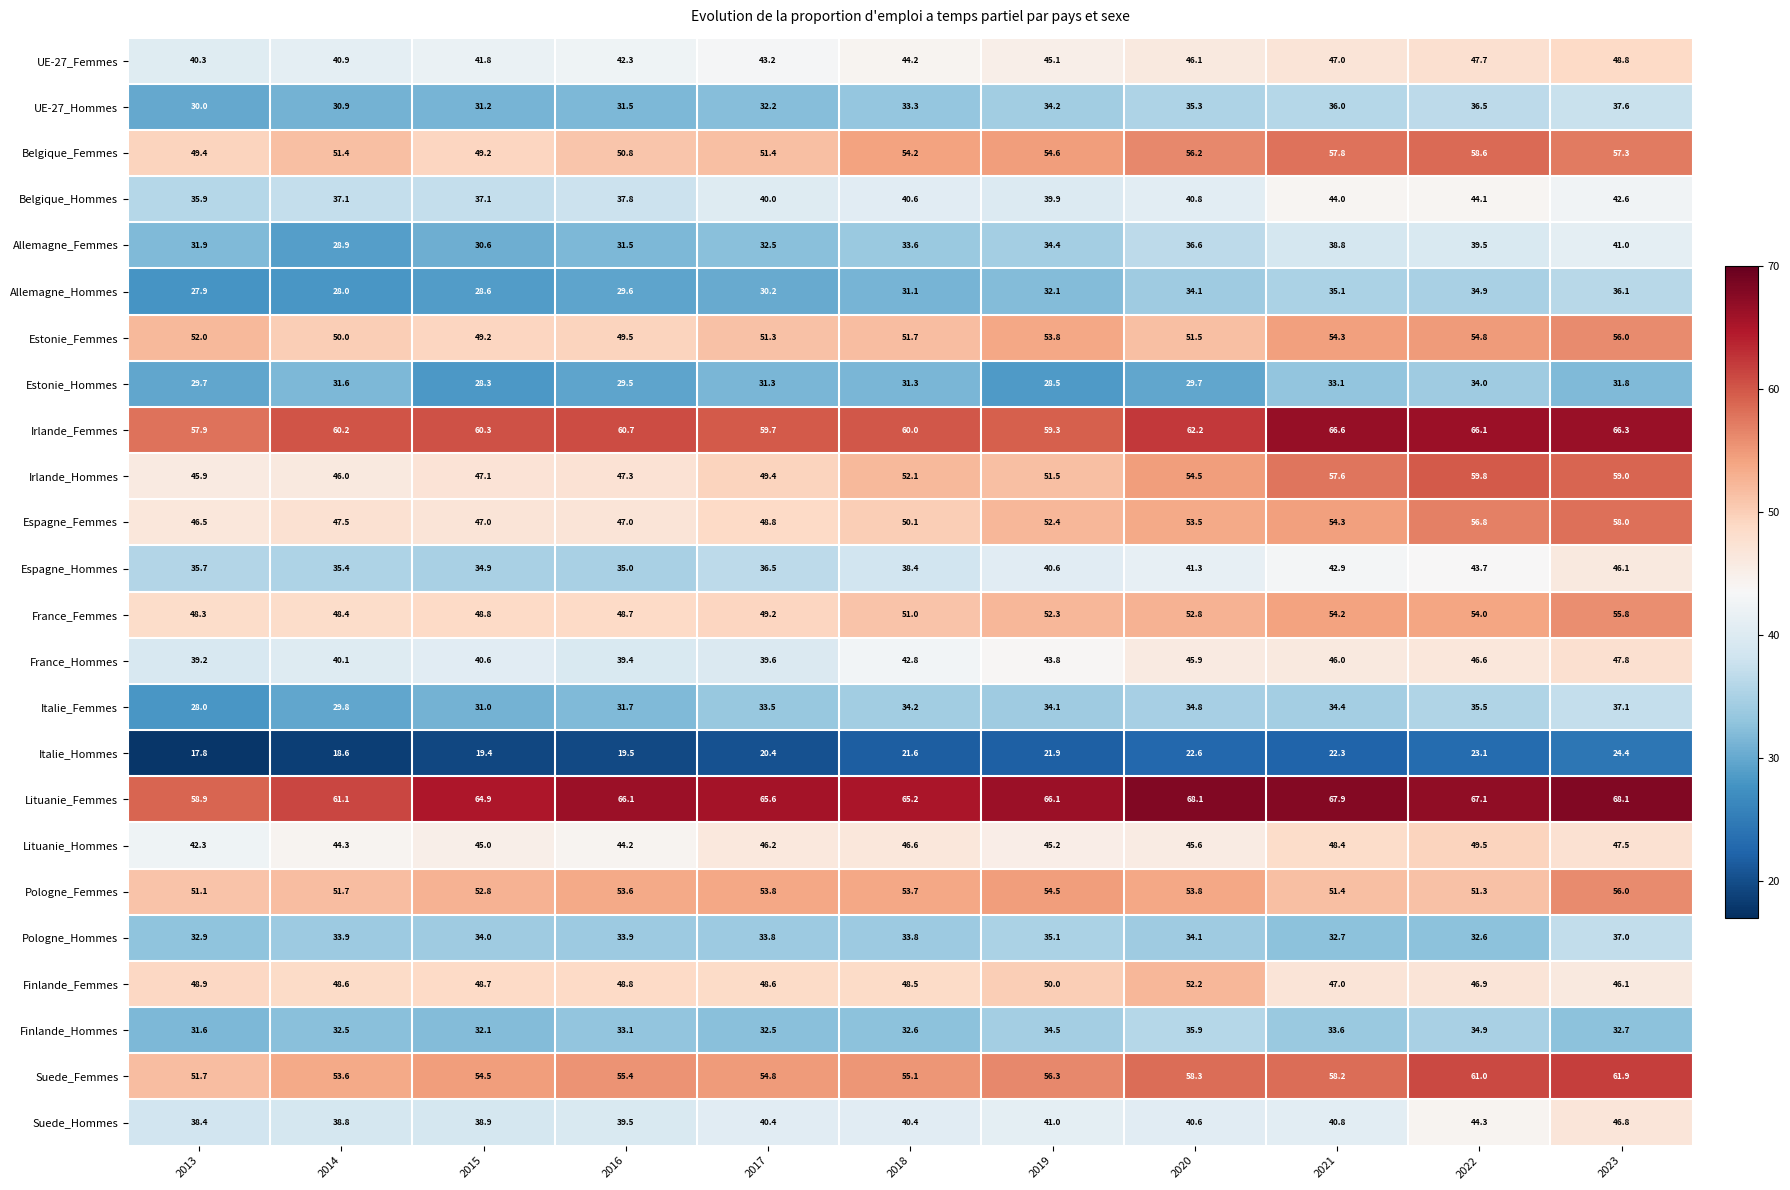

What is the difference between the highest and lowest values at 2018?

43.6